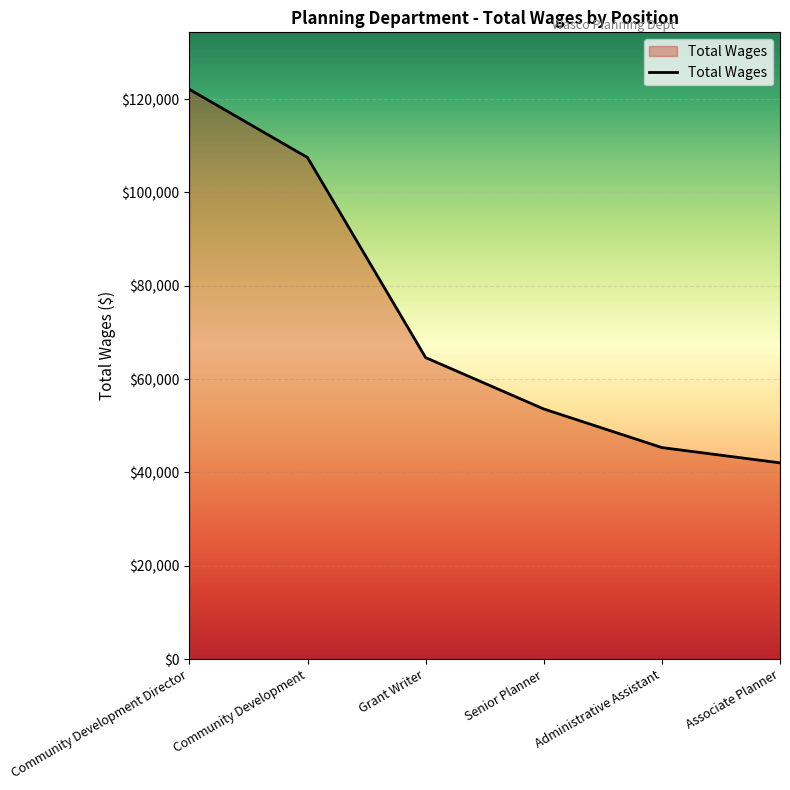

Between Grant Writer and Administrative Assistant, which is larger?

Grant Writer